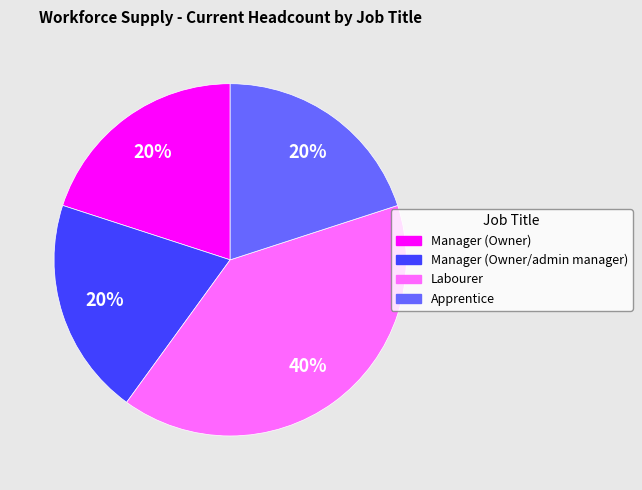

To the nearest percent, what percentage of the pie is Manager (Owner/admin manager)?

20%